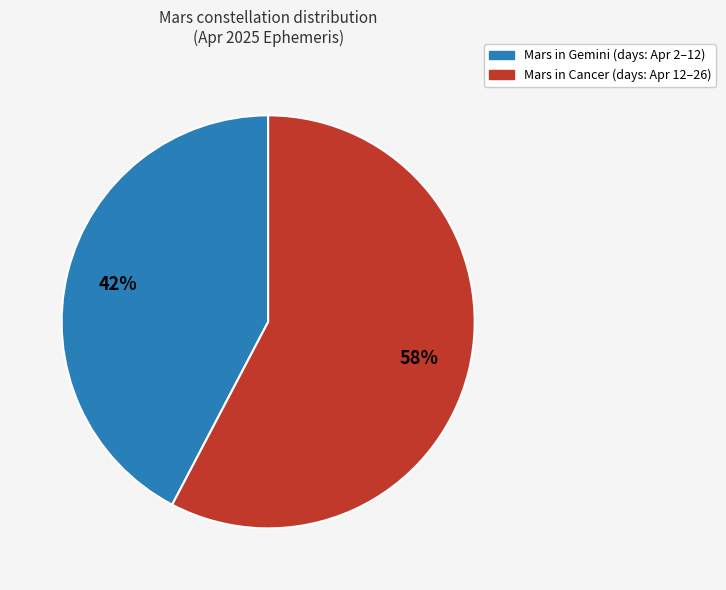

Count the number of slices in the pie.

2